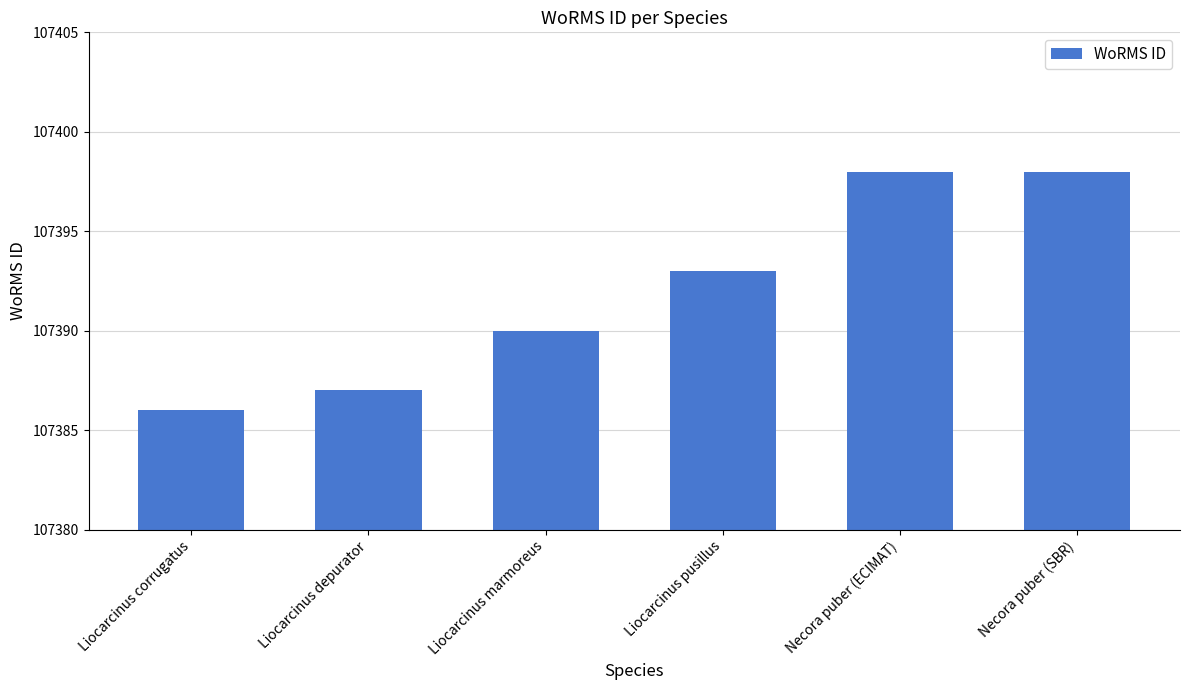

At which label is the value closest to 107392?

Liocarcinus pusillus